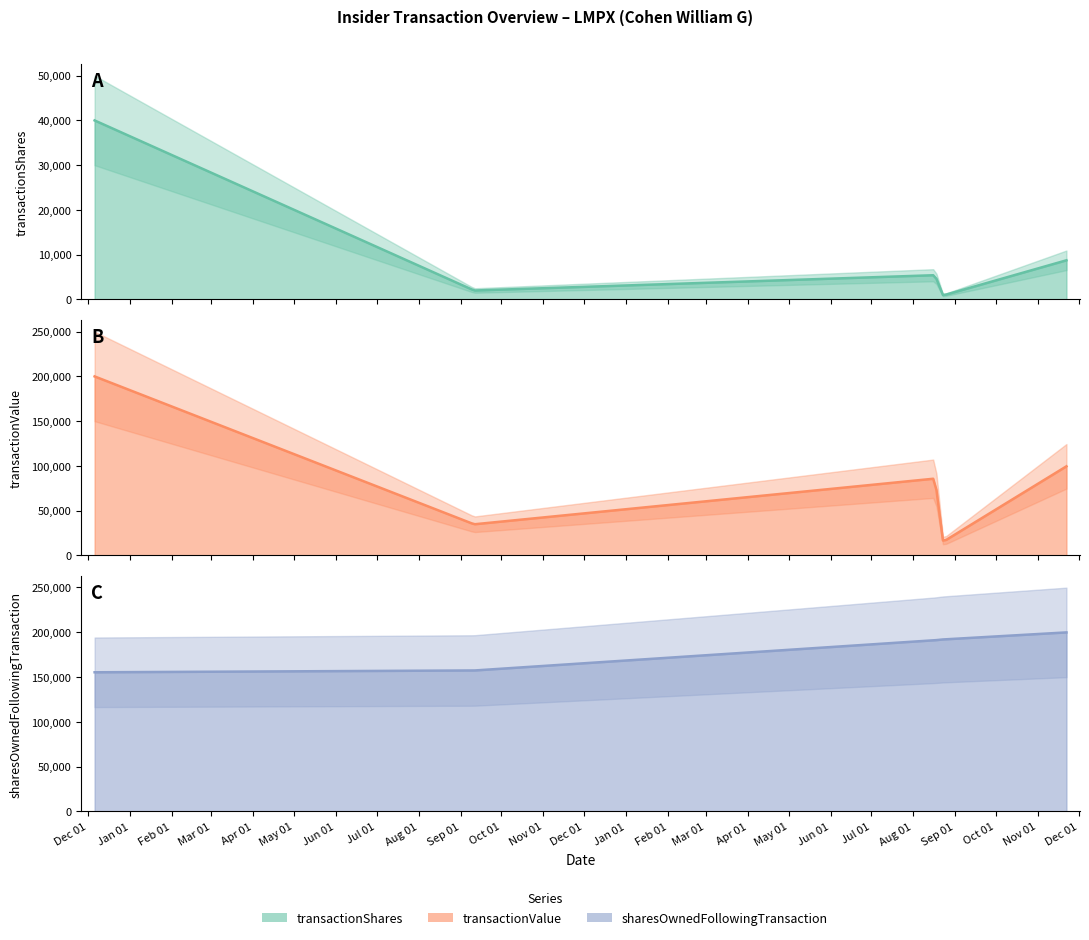

Is it true that sharesOwnedFollowingTransaction equals 49637 at 2020-09-11?

False